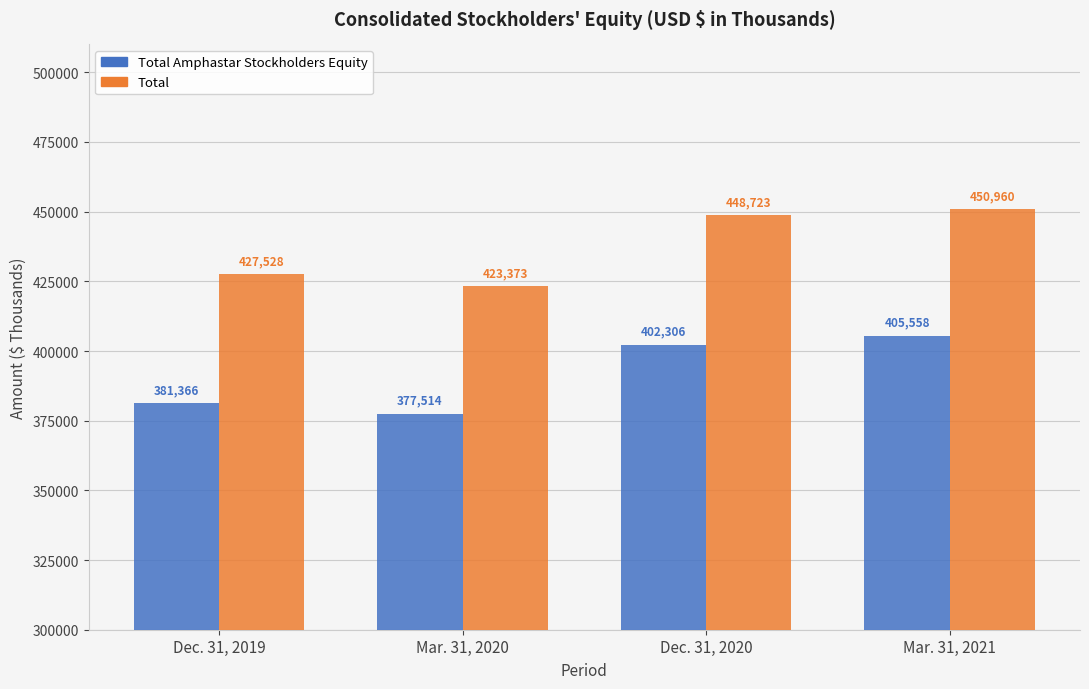

True or false: Total Amphastar Stockholders Equity has a value of 147867 at Dec. 31, 2020.

False